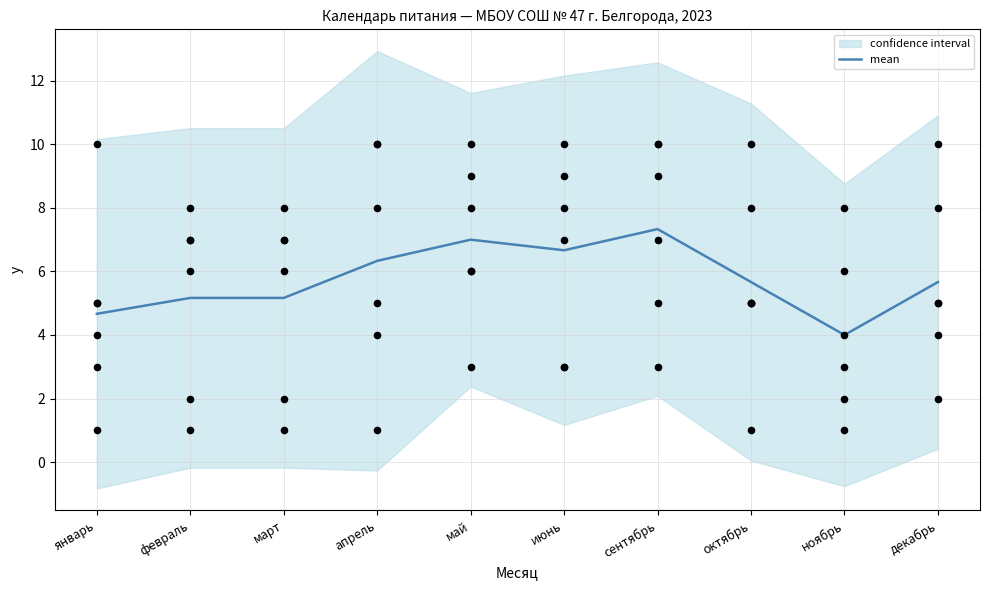

What is the change in value from март to апрель?

+1.2